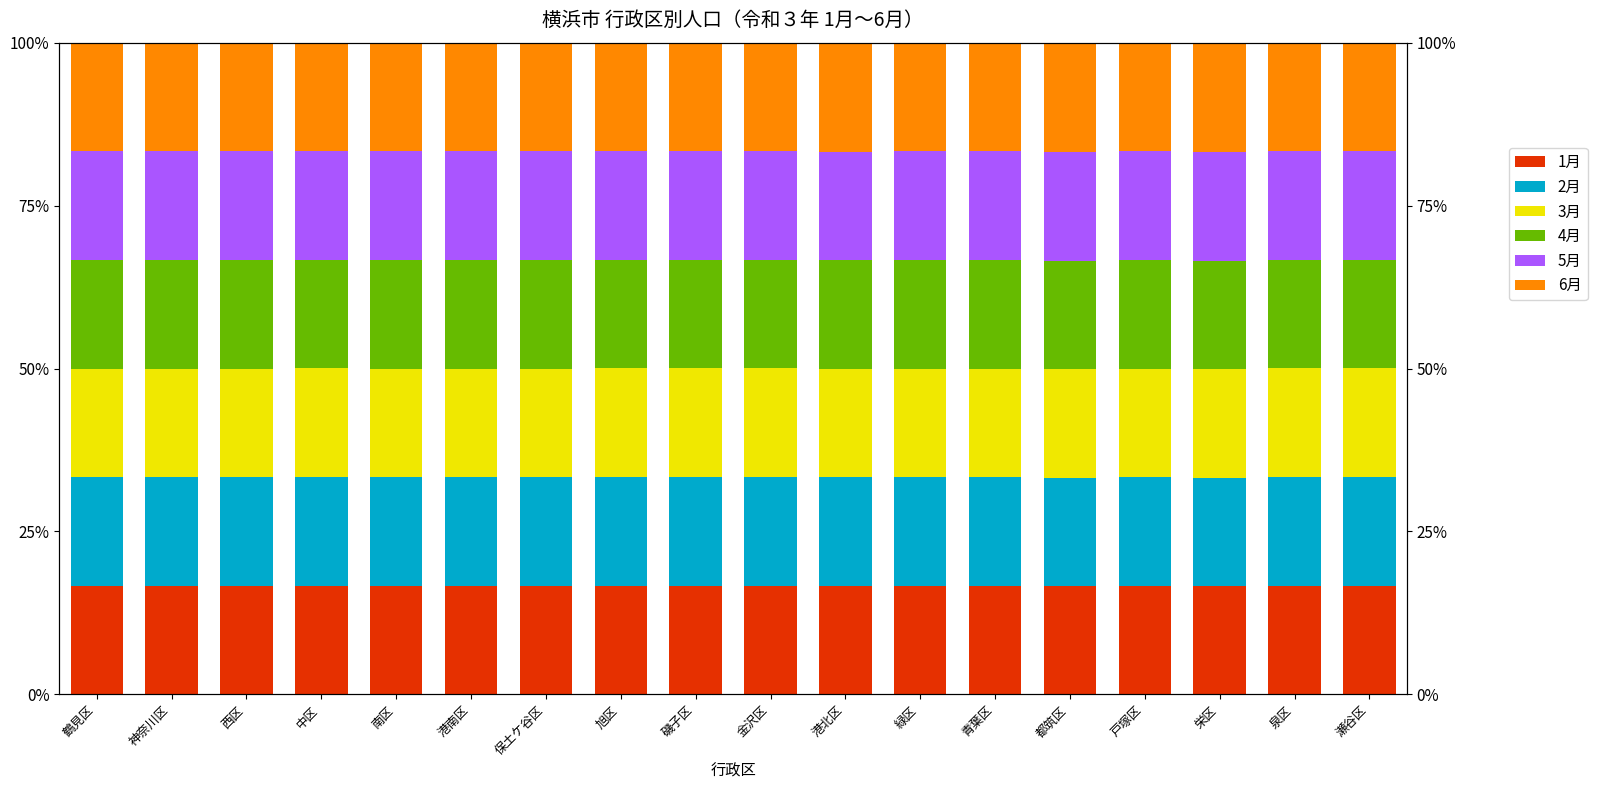

What is the lowest value of the 2月 series?

0.2